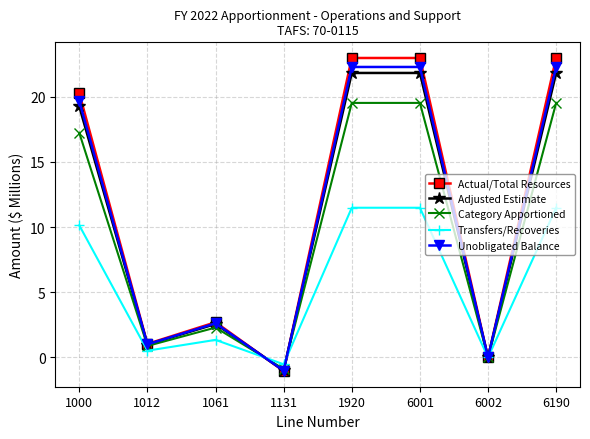

Reading left to right, what are all the values shown in this chart?

Actual/Total Resources: 20.3	1.0	2.7	-1.0	23.0	23.0	0.0	23.0
Adjusted Estimate: 19.2	1.0	2.6	-1.0	21.8	21.8	0.0	21.8
Category Apportioned: 17.2	0.9	2.3	-0.9	19.5	19.5	0.0	19.5
Transfers/Recoveries: 10.1	0.5	1.4	-0.5	11.5	11.5	0.0	11.5
Unobligated Balance: 19.7	1.0	2.6	-1.0	22.3	22.3	0.0	22.3